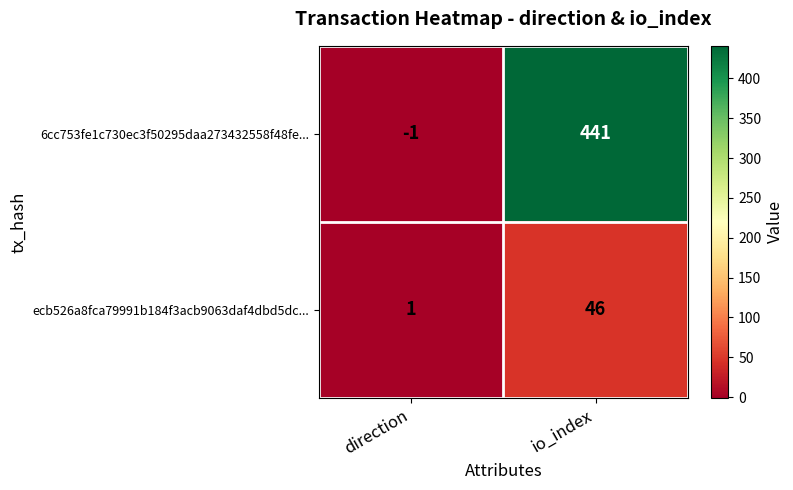

What is the difference between the 6cc753fe1c730ec3f50295daa273432558f48fe... values at direction and io_index?

442